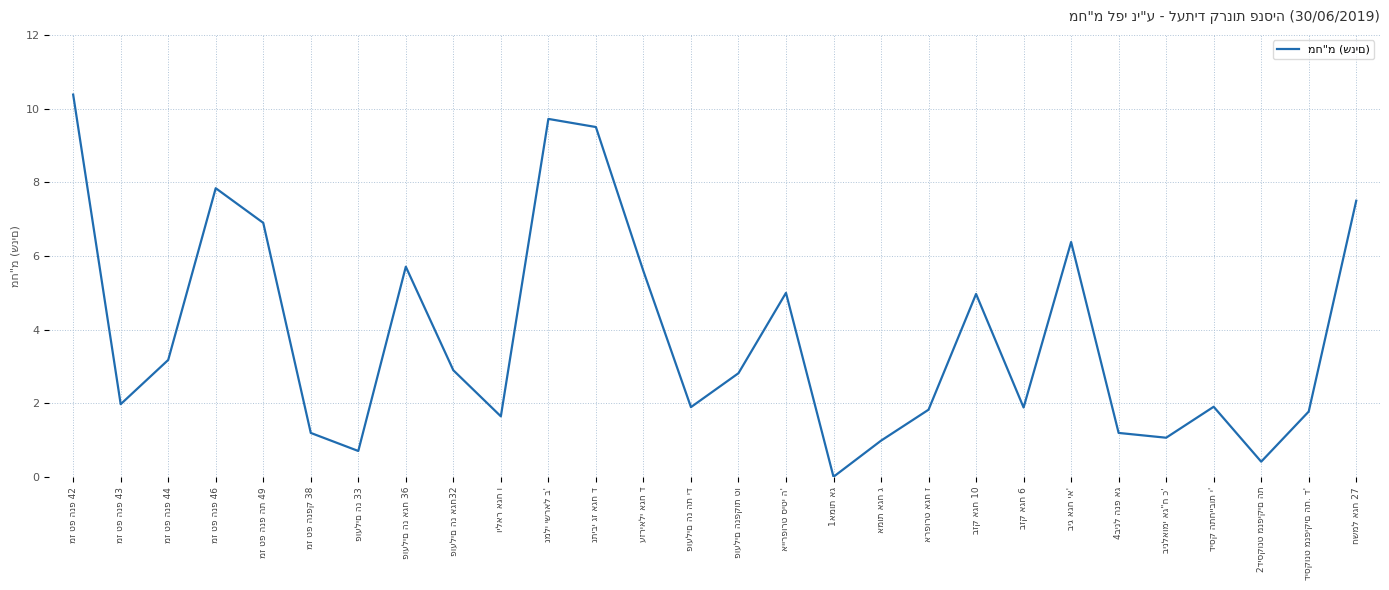

What is the greatest value displayed?

10.4